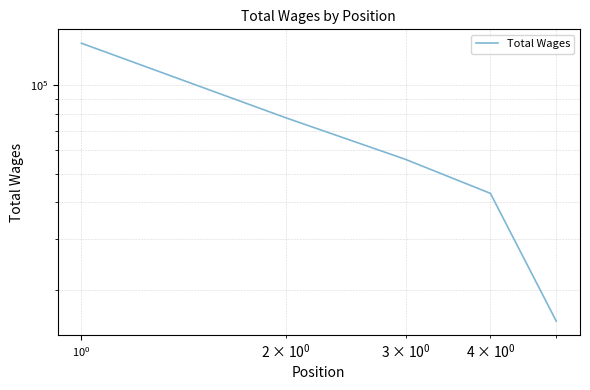

Between $\mathdefault{10^{1}}$ and $\mathdefault{10^{-2}}$, which is larger?

$\mathdefault{10^{-2}}$